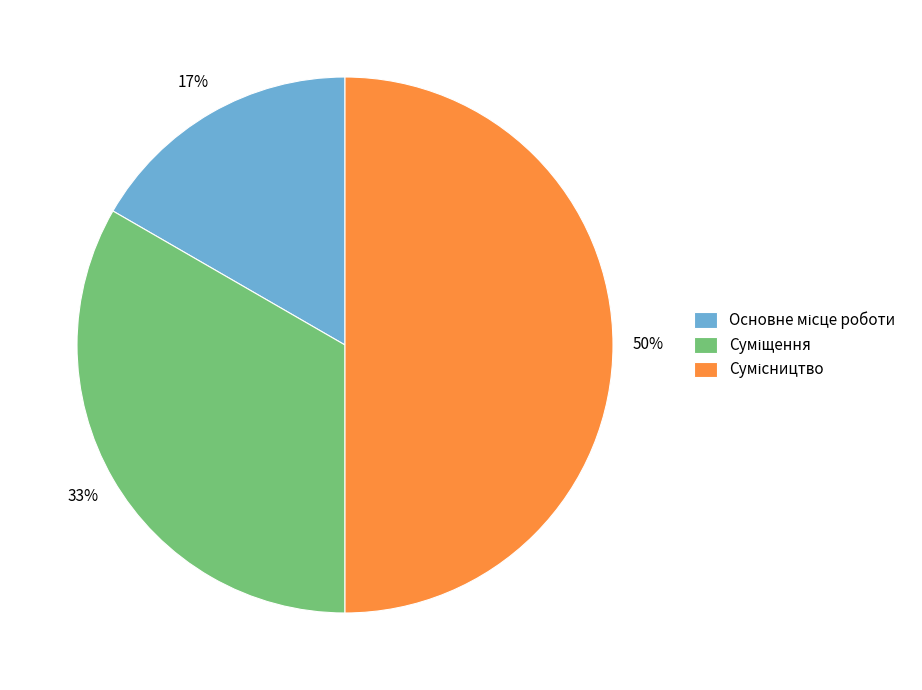

To the nearest percent, what is the average slice percentage?

33%